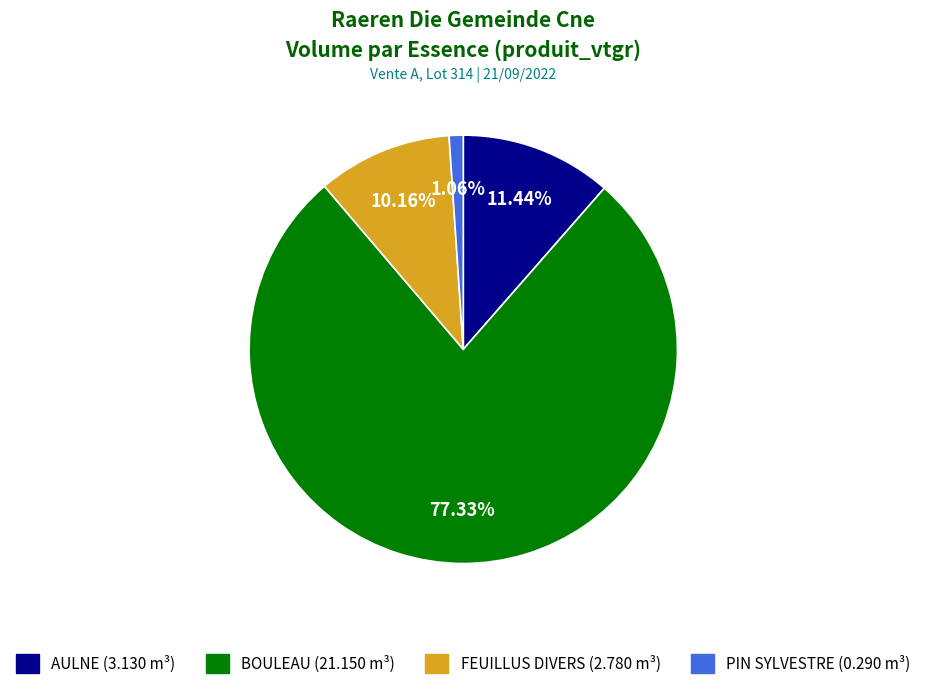

To the nearest percent, what percentage of the pie is PIN SYLVESTRE?

1%